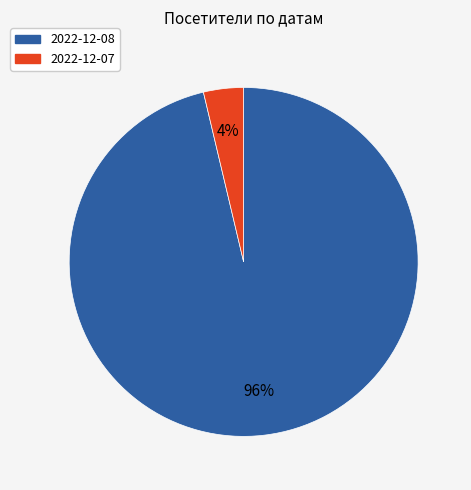

How many slices are in this pie chart?

2